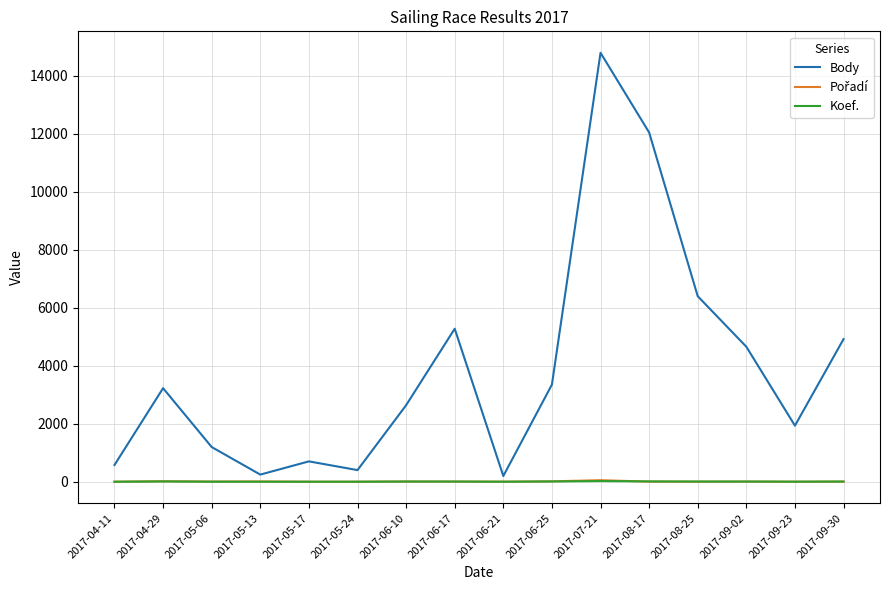

True or false: Body and Koef. cross at least once.

False